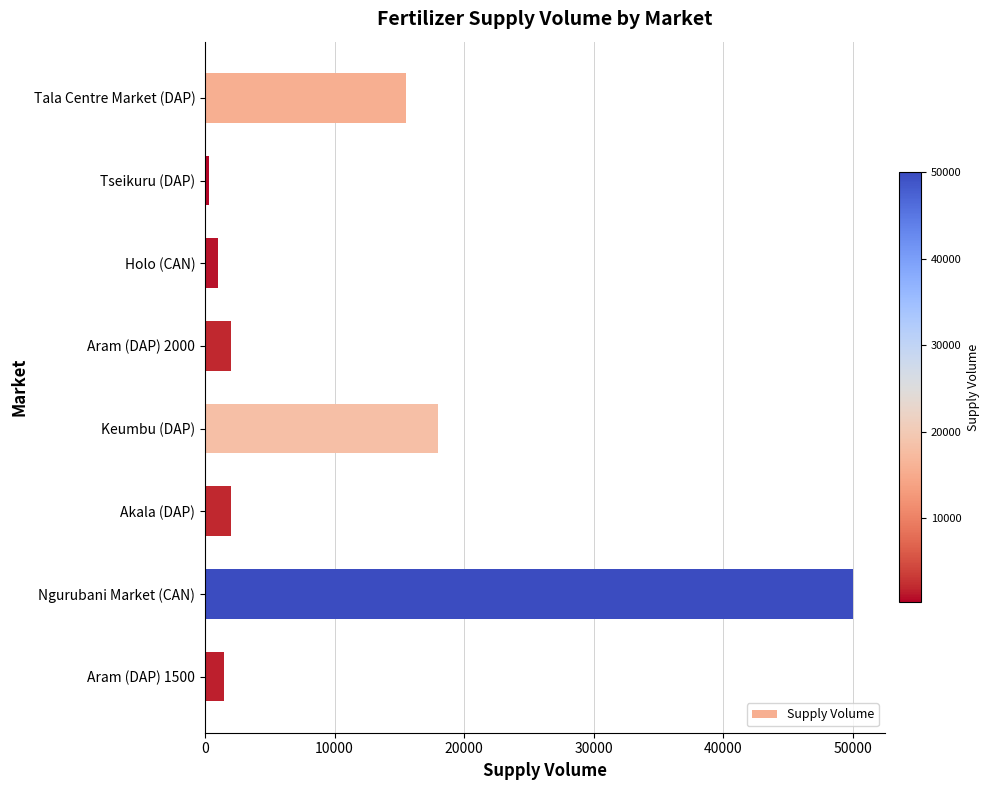

Reading top to bottom, transcribe all the data shown in this chart.

15500	300	1000	2000	18000	2000	50000	1500